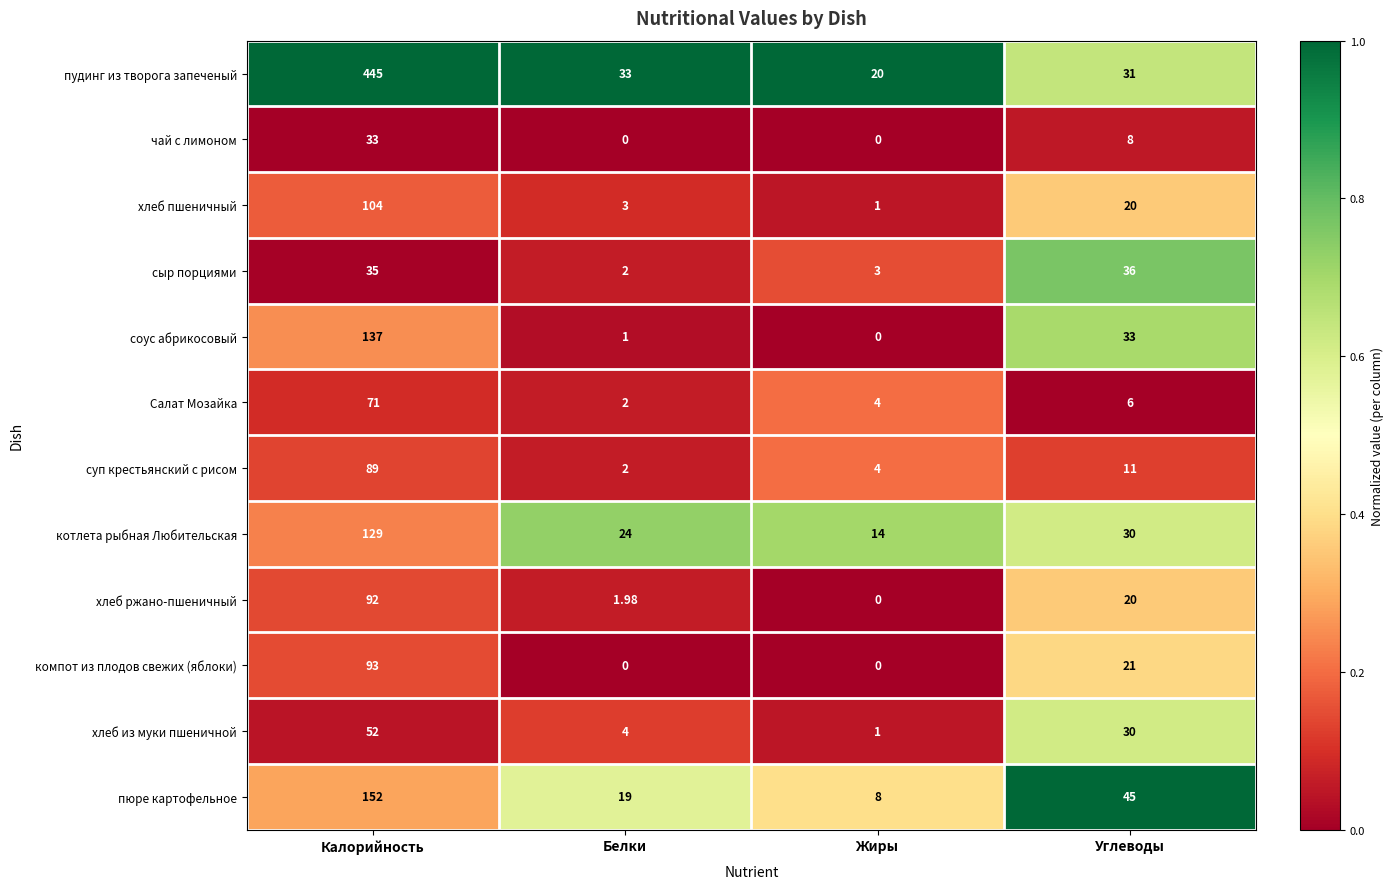

Is the value of Салат Мозайка at Углеводы greater than the value of хлеб ржано-пшеничный at Углеводы?

No